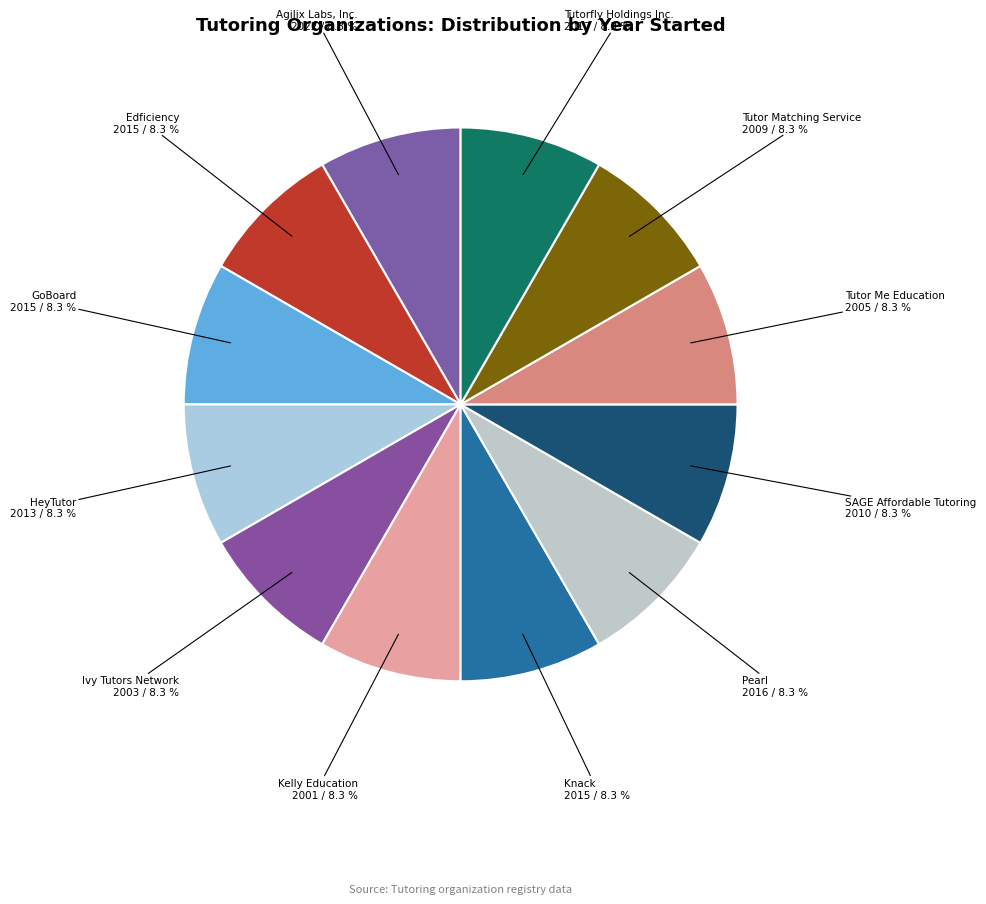

Which slice is the smallest?

Kelly Education